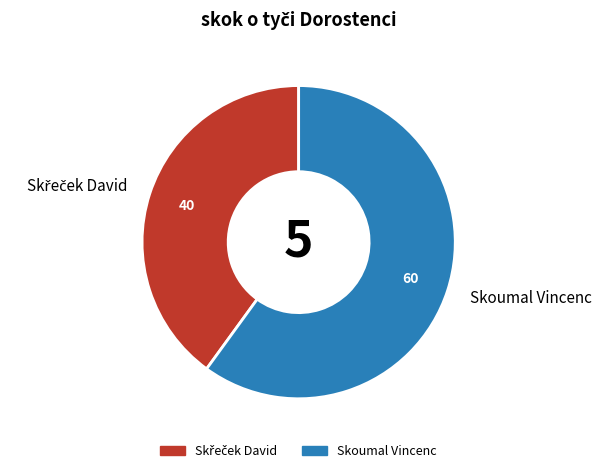

Does Skoumal Vincenc represent more than half of the total?

Yes